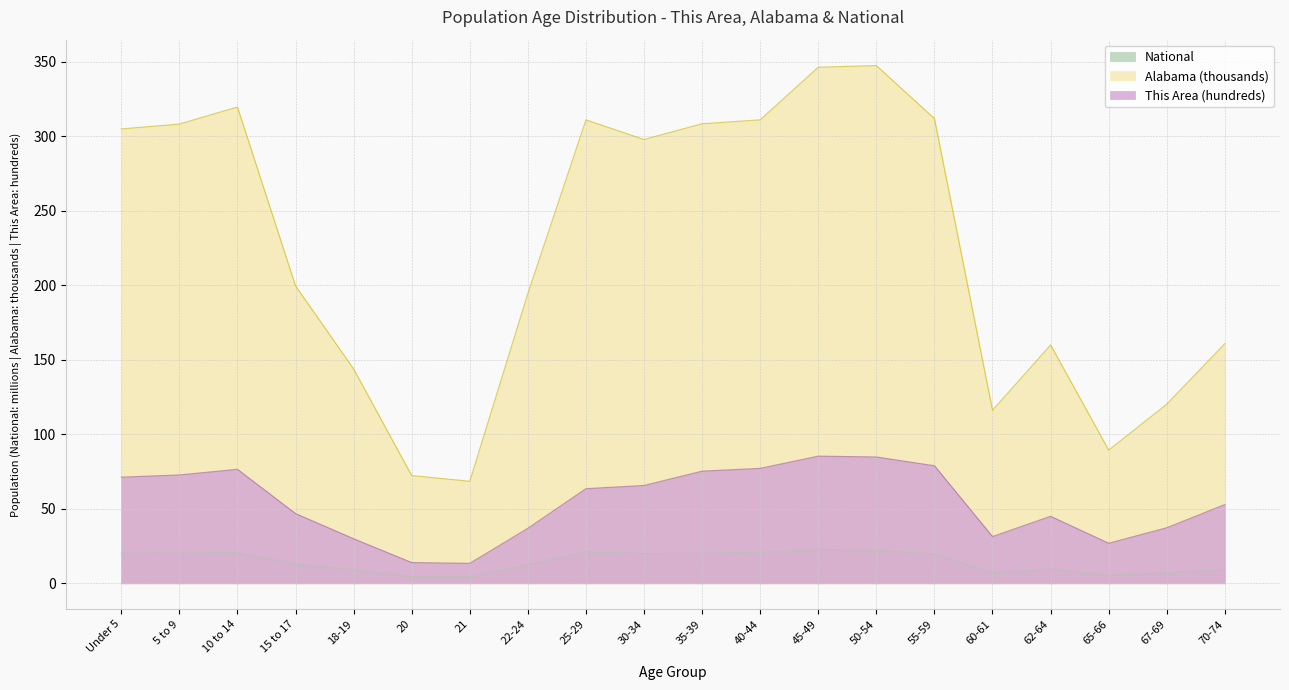

What is the total value across all series at 10 to 14?

416.9